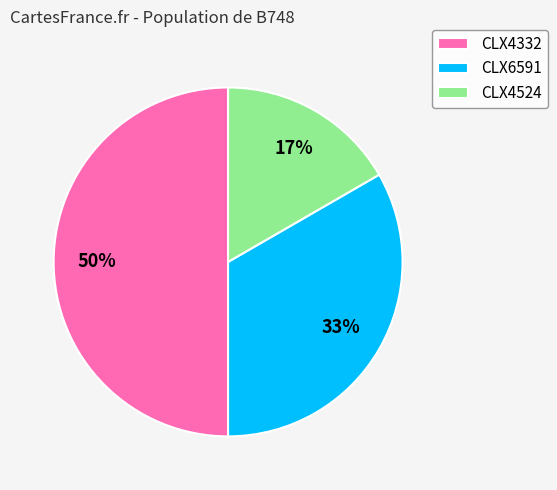

Rank the categories by value from lowest to highest.

CLX4524, CLX6591, CLX4332